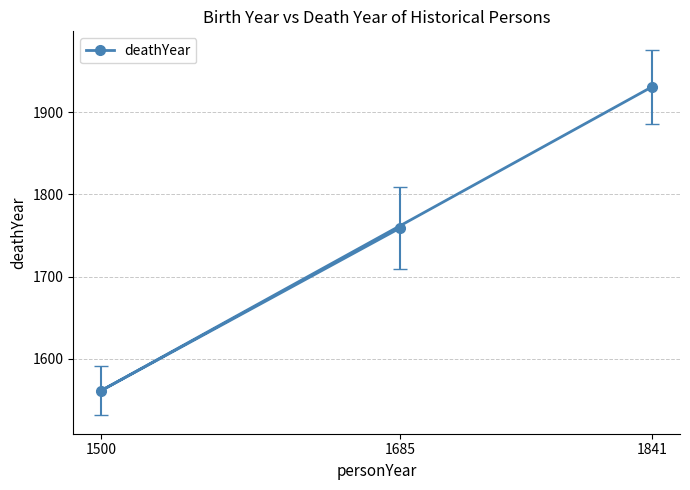

What is the value of the 2nd point from the left?

1759